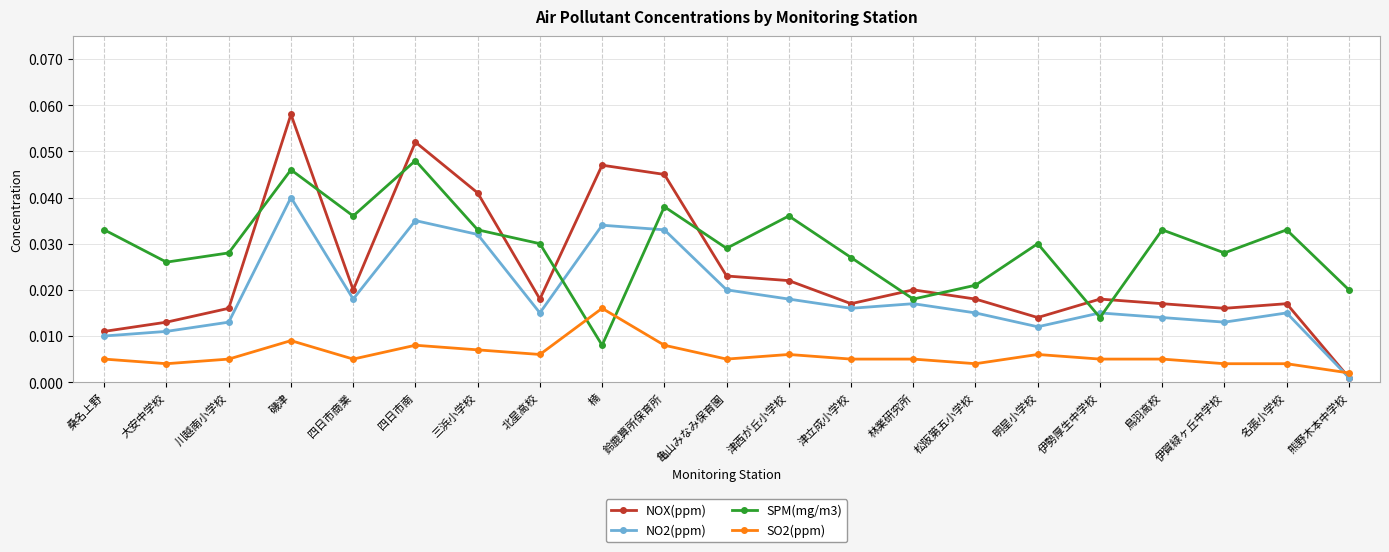

Rank the series at 松阪第五小学校 from highest to lowest value.

SPM(mg/m3), NOX(ppm), NO2(ppm), SO2(ppm)